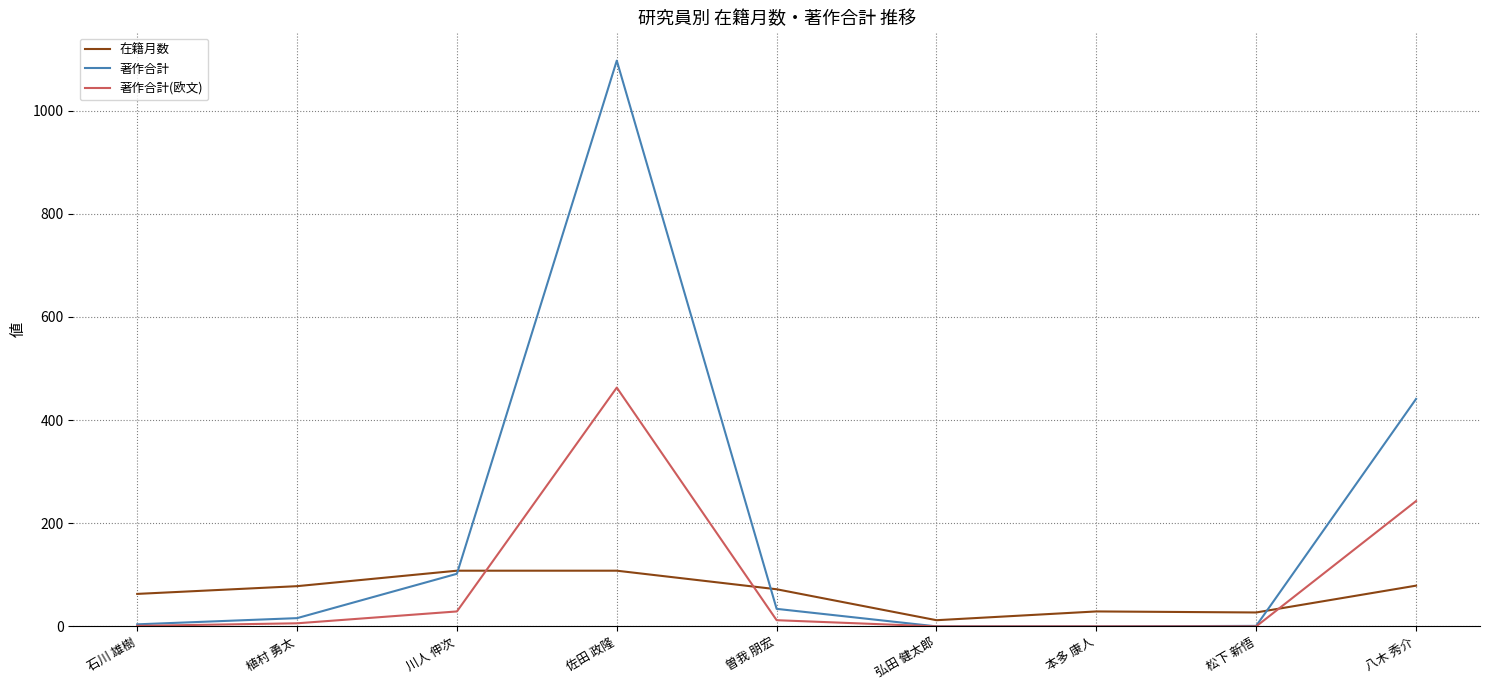

What is the spread (max minus min) of values at 佐田 政隆?

989